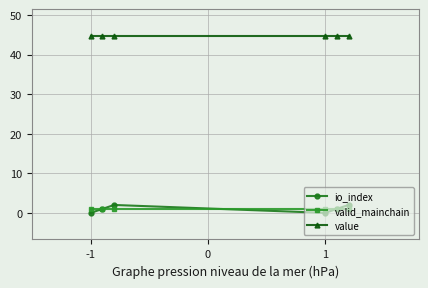

At how many categories does at least one series exceed 23?

6